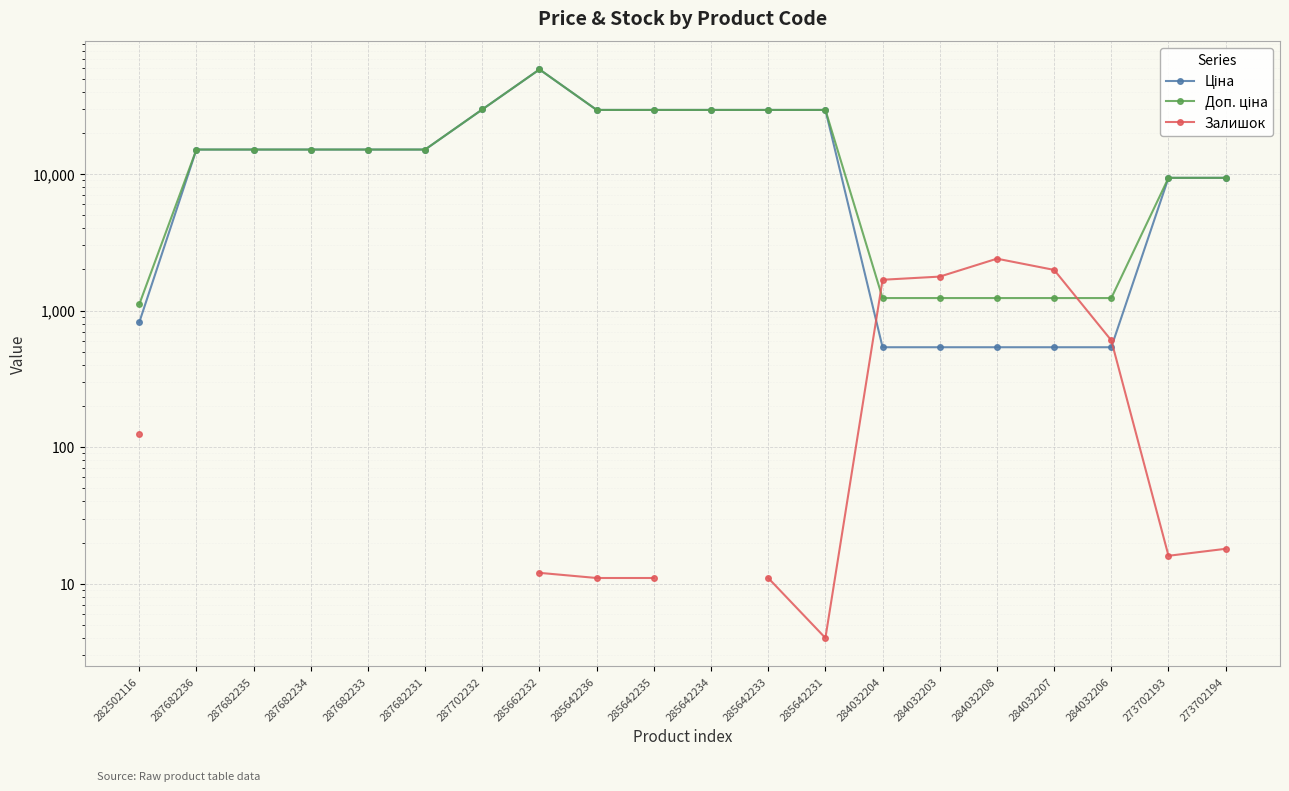

What is the highest value of the Ціна series?

58426.5